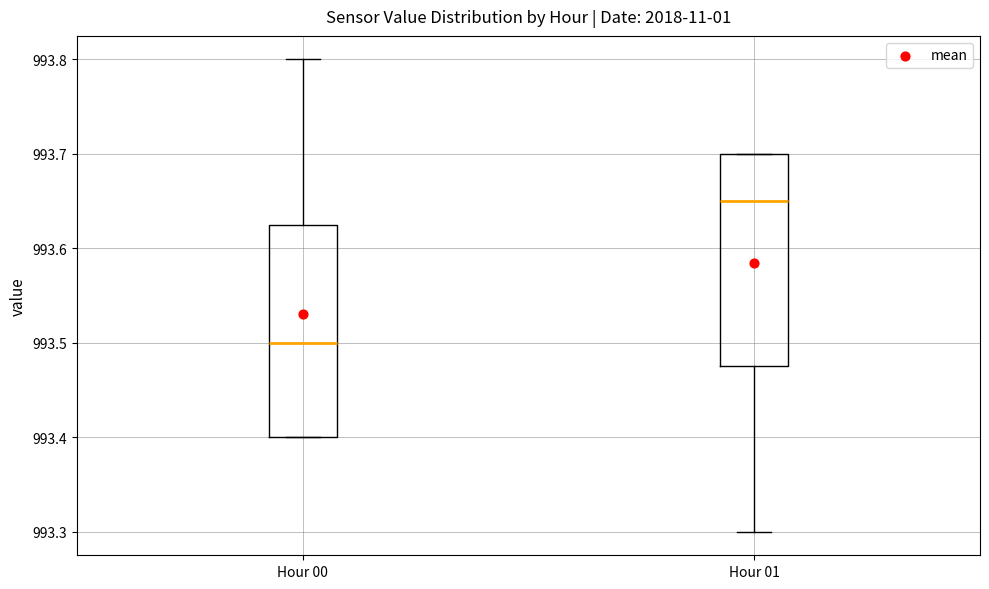

Where does the median line of the box for Hour 00 sit on the y-axis? The values are not printed on the chart, so give them approximately, as read against the axis.

993.50